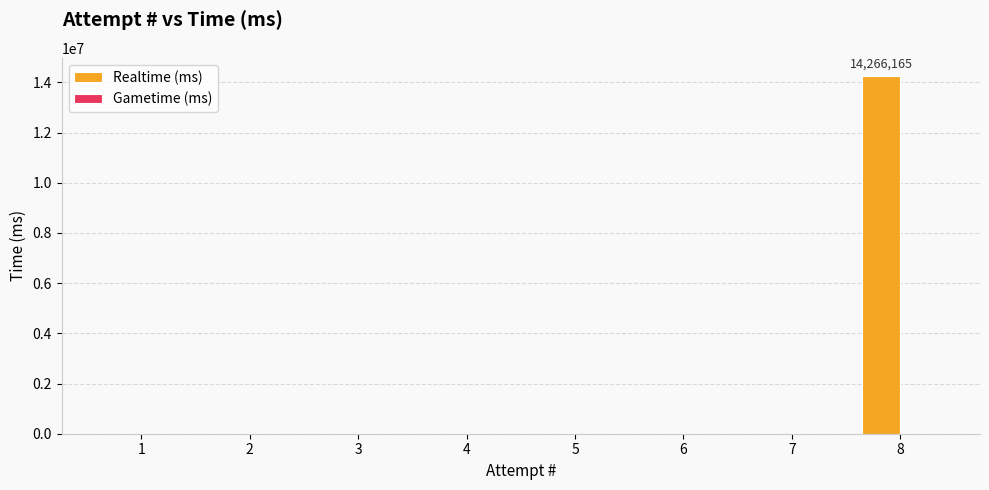

What is the change in value from 4 to 8?

+14266165